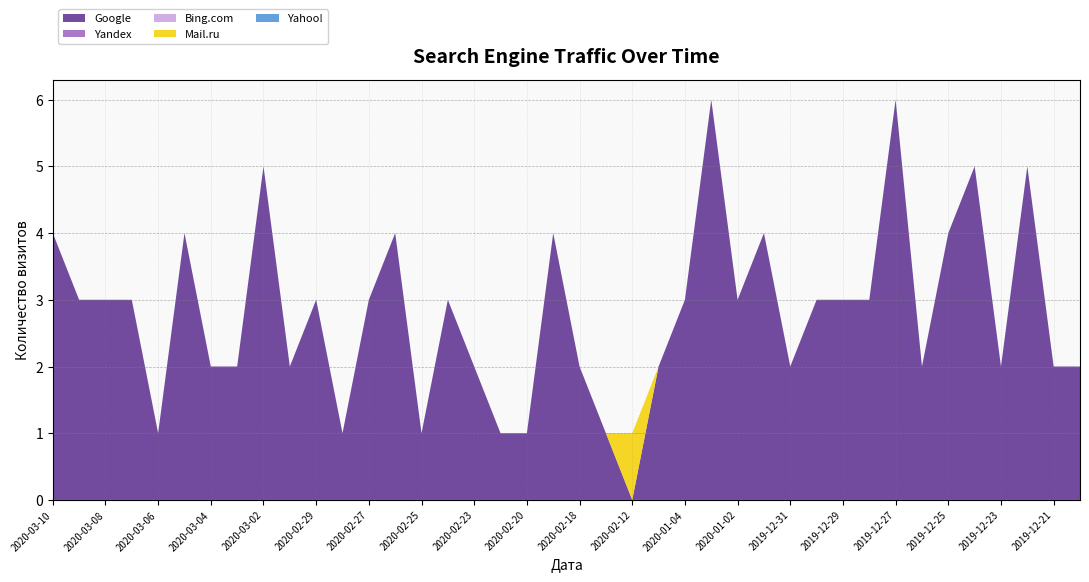

Reading left to right, what are all the values shown in this chart?

Google: 2020-03-10=4	2020-03-09=3	2020-03-08=3	2020-03-07=3	2020-03-06=1	2020-03-05=4	2020-03-04=2	2020-03-03=2	2020-03-02=5	2020-03-01=2	2020-02-29=3	2020-02-28=1	2020-02-27=3	2020-02-26=4	2020-02-25=1	2020-02-24=3	2020-02-23=2	2020-02-22=1	2020-02-20=1	2020-02-19=4	2020-02-18=2	2020-02-15=1	2020-02-12=0	2020-01-05=2	2020-01-04=3	2020-01-03=6	2020-01-02=3	2020-01-01=4	2019-12-31=2	2019-12-30=3	2019-12-29=3	2019-12-28=3	2019-12-27=6	2019-12-26=2	2019-12-25=4	2019-12-24=5	2019-12-23=2	2019-12-22=5	2019-12-21=2	2019-12-20=2
Yandex: 2020-03-10=0	2020-03-09=0	2020-03-08=0	2020-03-07=0	2020-03-06=0	2020-03-05=0	2020-03-04=0	2020-03-03=0	2020-03-02=0	2020-03-01=0	2020-02-29=0	2020-02-28=0	2020-02-27=0	2020-02-26=0	2020-02-25=0	2020-02-24=0	2020-02-23=0	2020-02-22=0	2020-02-20=0	2020-02-19=0	2020-02-18=0	2020-02-15=0	2020-02-12=0	2020-01-05=0	2020-01-04=0	2020-01-03=0	2020-01-02=0	2020-01-01=0	2019-12-31=0	2019-12-30=0	2019-12-29=0	2019-12-28=0	2019-12-27=0	2019-12-26=0	2019-12-25=0	2019-12-24=0	2019-12-23=0	2019-12-22=0	2019-12-21=0	2019-12-20=0
Bing.com: 2020-03-10=0	2020-03-09=0	2020-03-08=0	2020-03-07=0	2020-03-06=0	2020-03-05=0	2020-03-04=0	2020-03-03=0	2020-03-02=0	2020-03-01=0	2020-02-29=0	2020-02-28=0	2020-02-27=0	2020-02-26=0	2020-02-25=0	2020-02-24=0	2020-02-23=0	2020-02-22=0	2020-02-20=0	2020-02-19=0	2020-02-18=0	2020-02-15=0	2020-02-12=0	2020-01-05=0	2020-01-04=0	2020-01-03=0	2020-01-02=0	2020-01-01=0	2019-12-31=0	2019-12-30=0	2019-12-29=0	2019-12-28=0	2019-12-27=0	2019-12-26=0	2019-12-25=0	2019-12-24=0	2019-12-23=0	2019-12-22=0	2019-12-21=0	2019-12-20=0
Mail.ru: 2020-03-10=0	2020-03-09=0	2020-03-08=0	2020-03-07=0	2020-03-06=0	2020-03-05=0	2020-03-04=0	2020-03-03=0	2020-03-02=0	2020-03-01=0	2020-02-29=0	2020-02-28=0	2020-02-27=0	2020-02-26=0	2020-02-25=0	2020-02-24=0	2020-02-23=0	2020-02-22=0	2020-02-20=0	2020-02-19=0	2020-02-18=0	2020-02-15=0	2020-02-12=1	2020-01-05=0	2020-01-04=0	2020-01-03=0	2020-01-02=0	2020-01-01=0	2019-12-31=0	2019-12-30=0	2019-12-29=0	2019-12-28=0	2019-12-27=0	2019-12-26=0	2019-12-25=0	2019-12-24=0	2019-12-23=0	2019-12-22=0	2019-12-21=0	2019-12-20=0
Yahoo!: 2020-03-10=0	2020-03-09=0	2020-03-08=0	2020-03-07=0	2020-03-06=0	2020-03-05=0	2020-03-04=0	2020-03-03=0	2020-03-02=0	2020-03-01=0	2020-02-29=0	2020-02-28=0	2020-02-27=0	2020-02-26=0	2020-02-25=0	2020-02-24=0	2020-02-23=0	2020-02-22=0	2020-02-20=0	2020-02-19=0	2020-02-18=0	2020-02-15=0	2020-02-12=0	2020-01-05=0	2020-01-04=0	2020-01-03=0	2020-01-02=0	2020-01-01=0	2019-12-31=0	2019-12-30=0	2019-12-29=0	2019-12-28=0	2019-12-27=0	2019-12-26=0	2019-12-25=0	2019-12-24=0	2019-12-23=0	2019-12-22=0	2019-12-21=0	2019-12-20=0